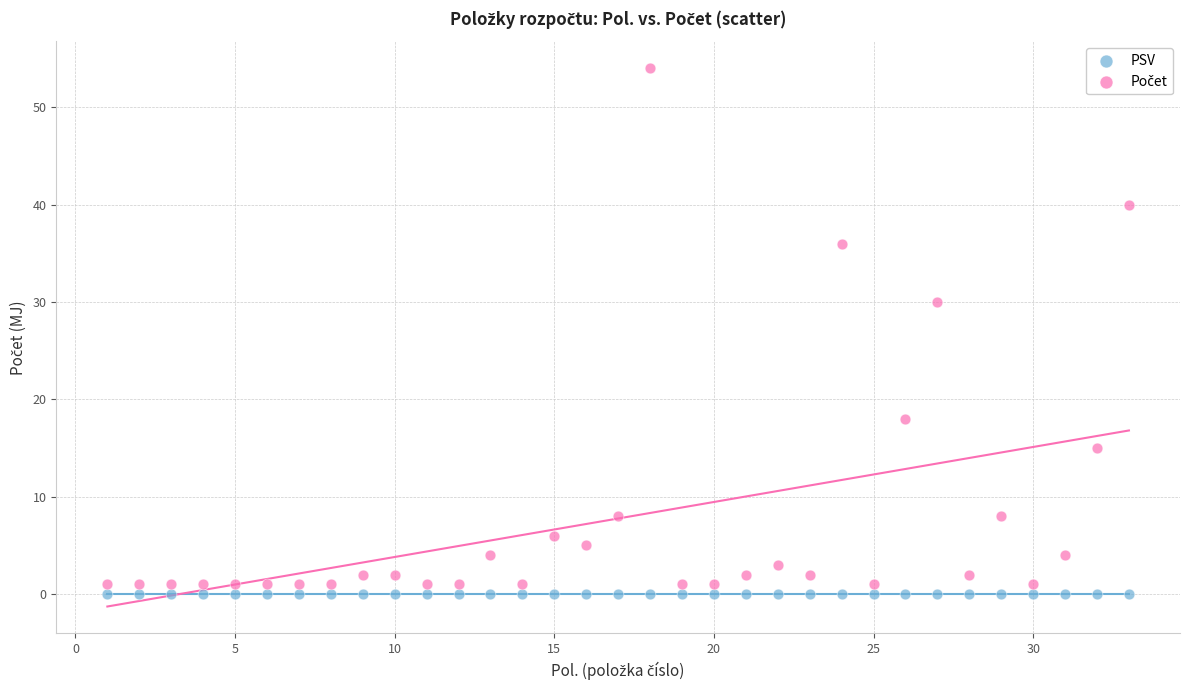

Across all series, what Y value is closest to 27?

30